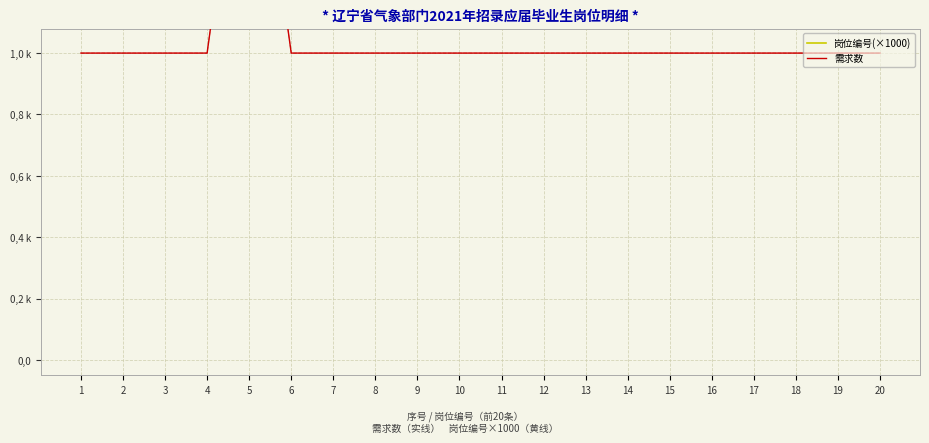

What is the sum of the 需求数 values at 19 and 7?

2.0